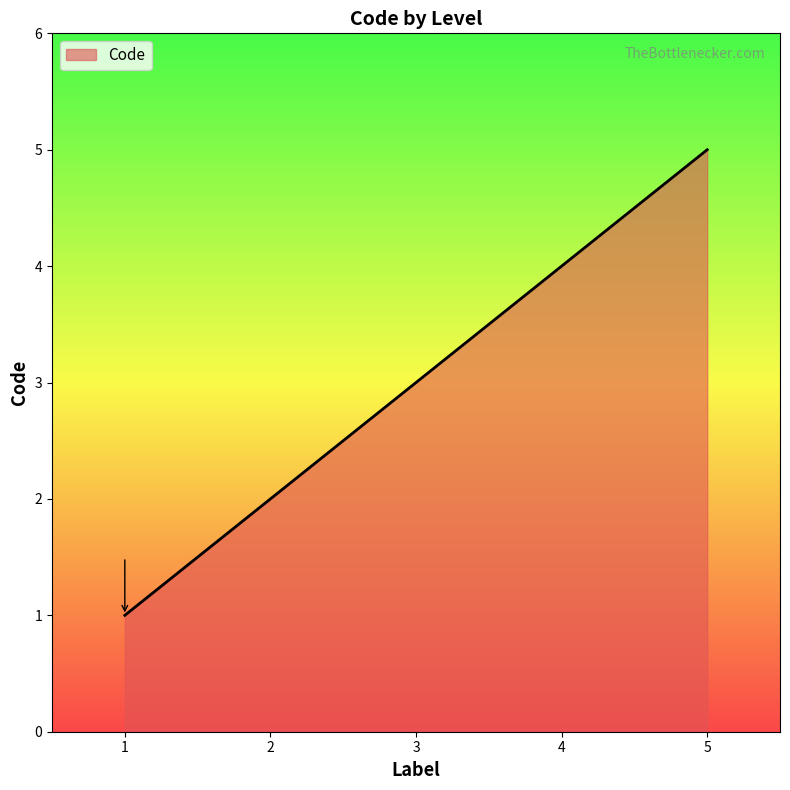

Is it true that the value at 2 is 1?

False